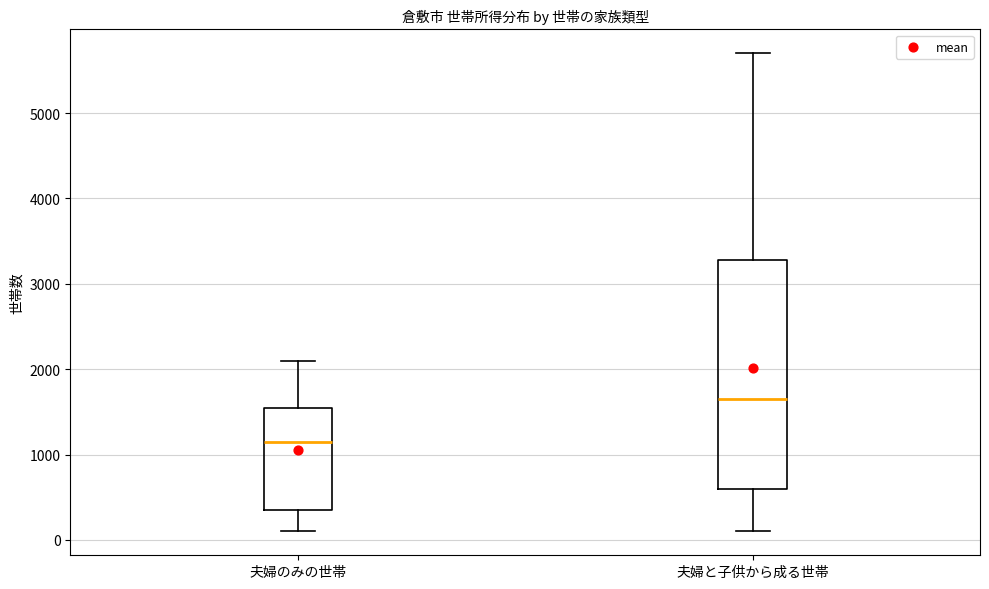

Comparing the boxes themselves (not the whiskers), which one is the tallest?

夫婦と子供から成る世帯